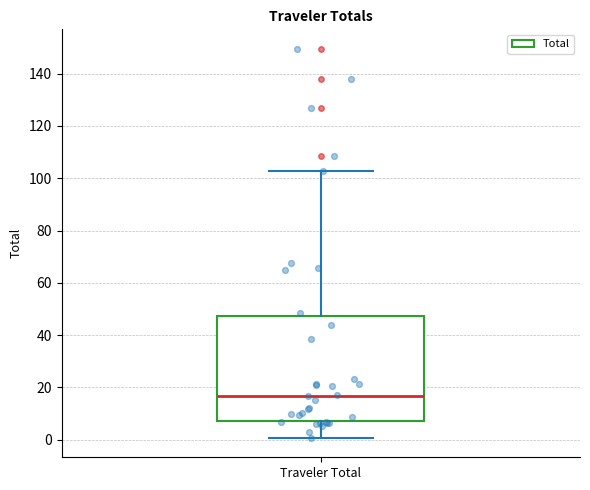

Transcribe this box plot: give where the median line is, the range the box spans, and where the two whiskers end, as read against the y-axis. The values are not printed on the chart, so give them approximately, as read against the axis.

median 16, box 8 to 48, whiskers 0 to 102